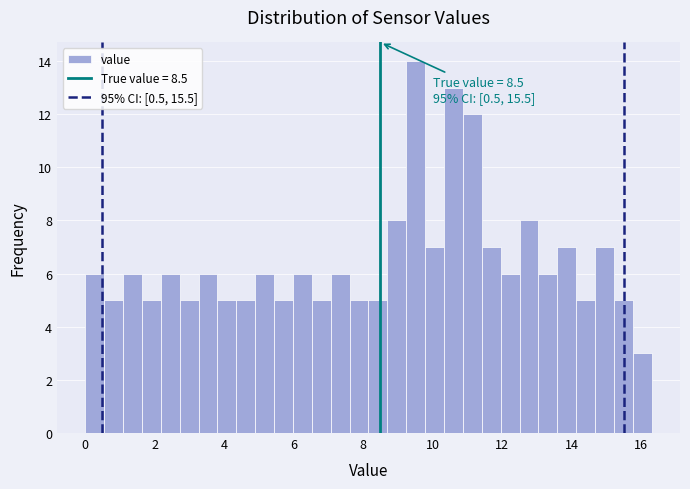

Read against the x-axis, roughly where is the centre of the tallest bar?

9.6